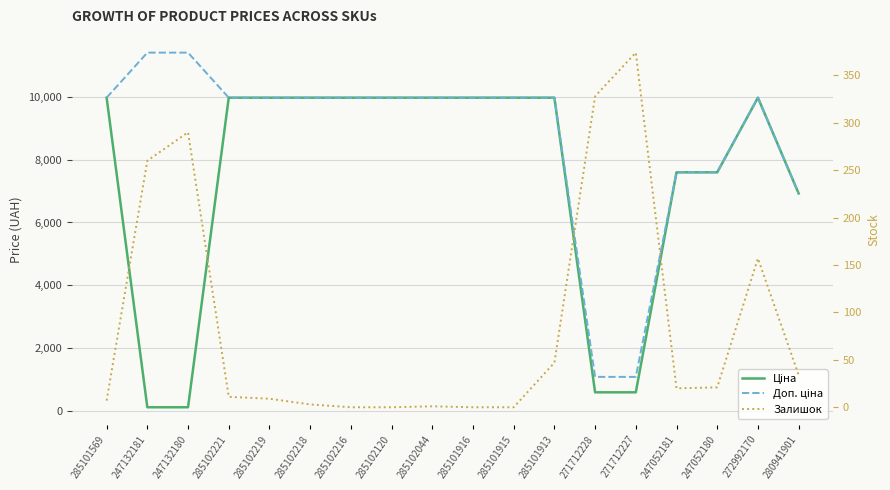

What is the difference between the highest and lowest values at 285102216?

9975.0